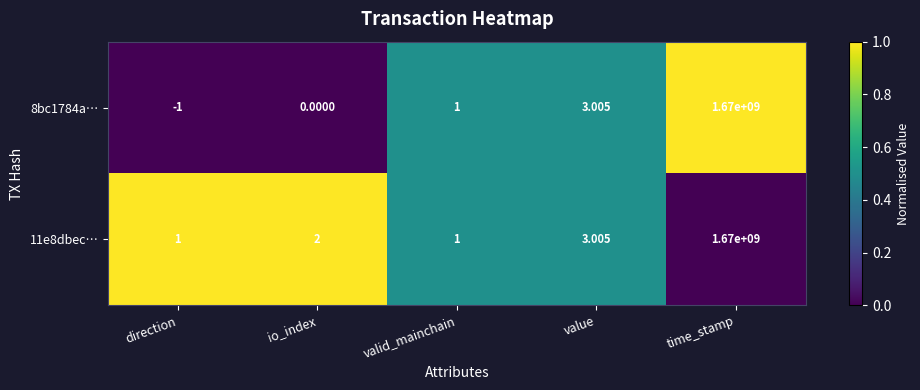

At which category does the chart reach its peak across all series?

time_stamp